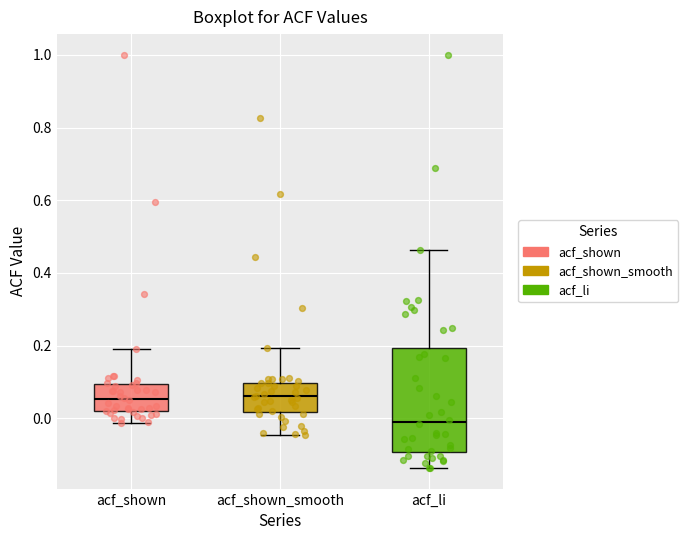

Where does the median line of the box for acf_shown_smooth sit on the y-axis? The values are not printed on the chart, so give them approximately, as read against the axis.

0.06